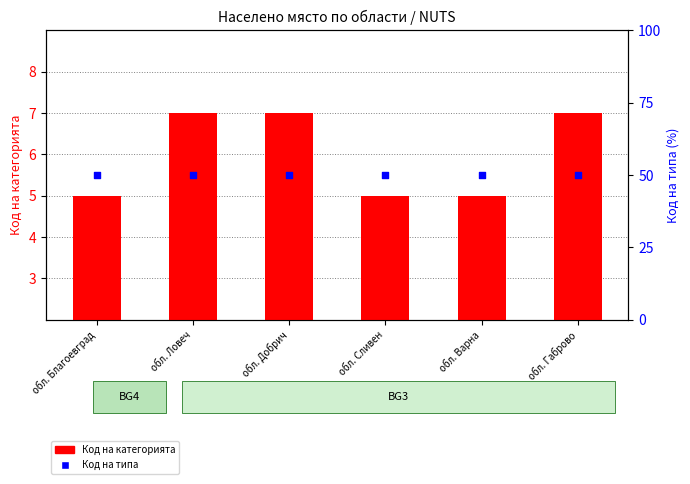

Is the value of Код на категорията at обл. Добрич greater than the value of Код на типа at обл. Добрич?

No